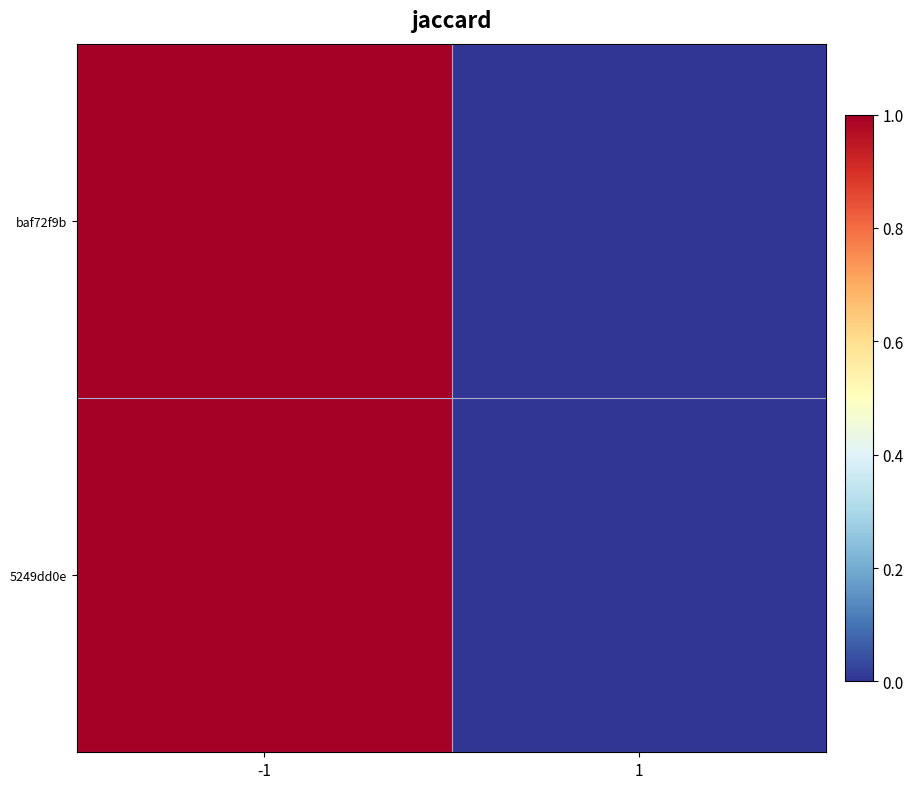

Between 1 and -1, which is larger?

-1